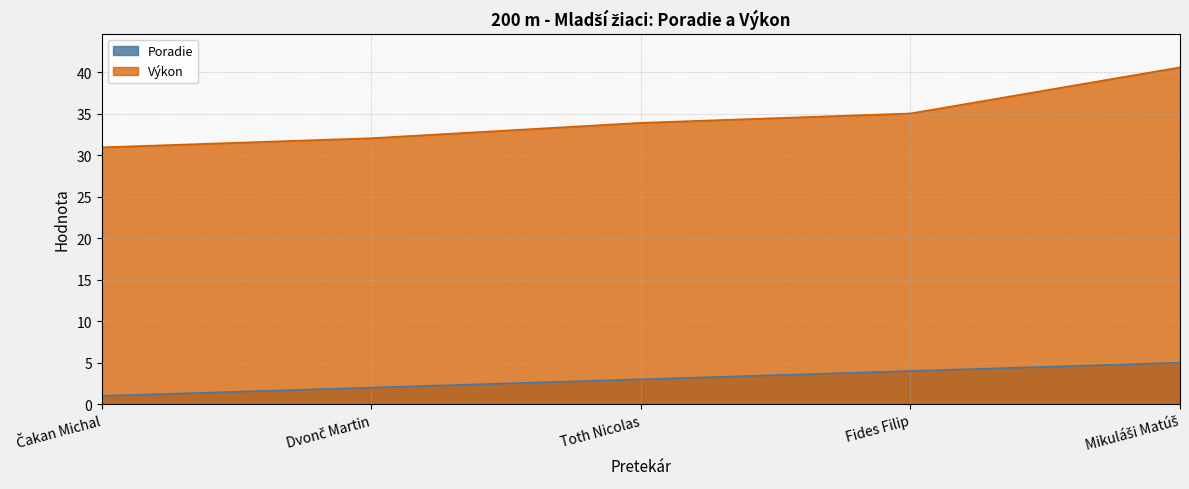

At Mikuláši Matúš, list the series in order from largest to smallest.

Výkon, Poradie